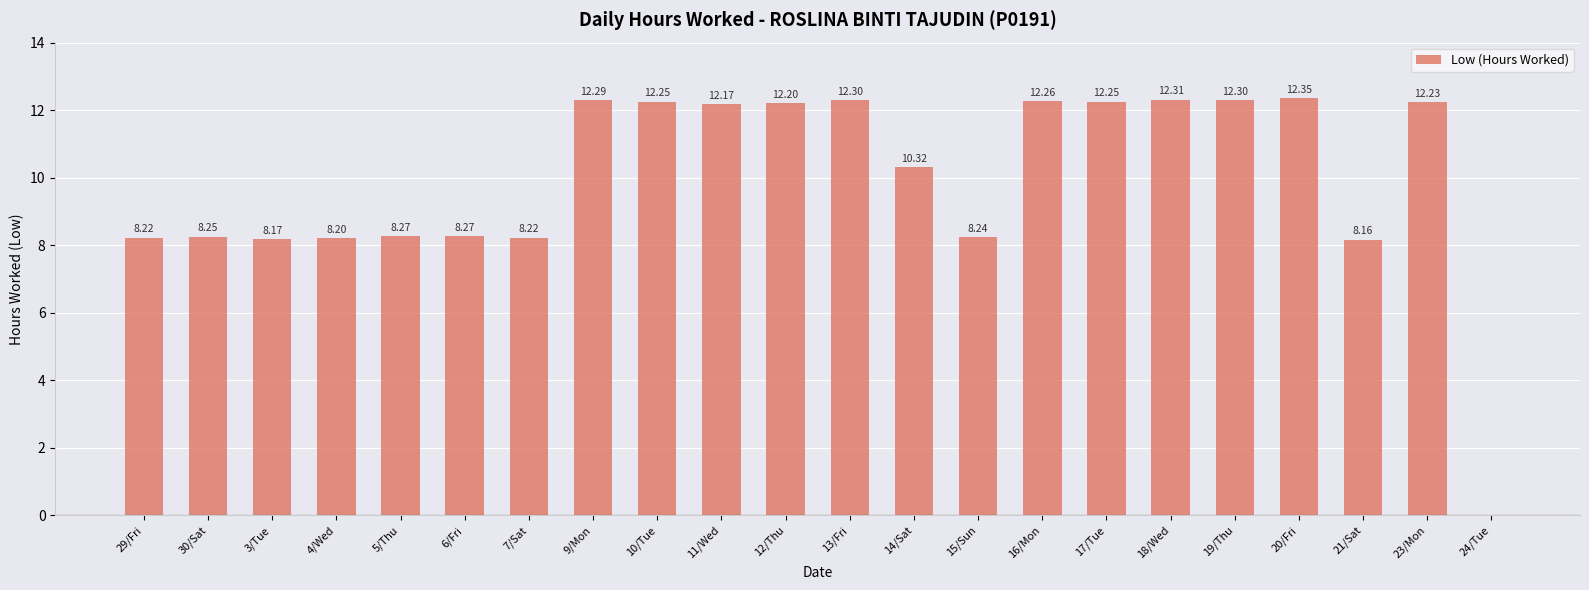

How many positive values are there?

21